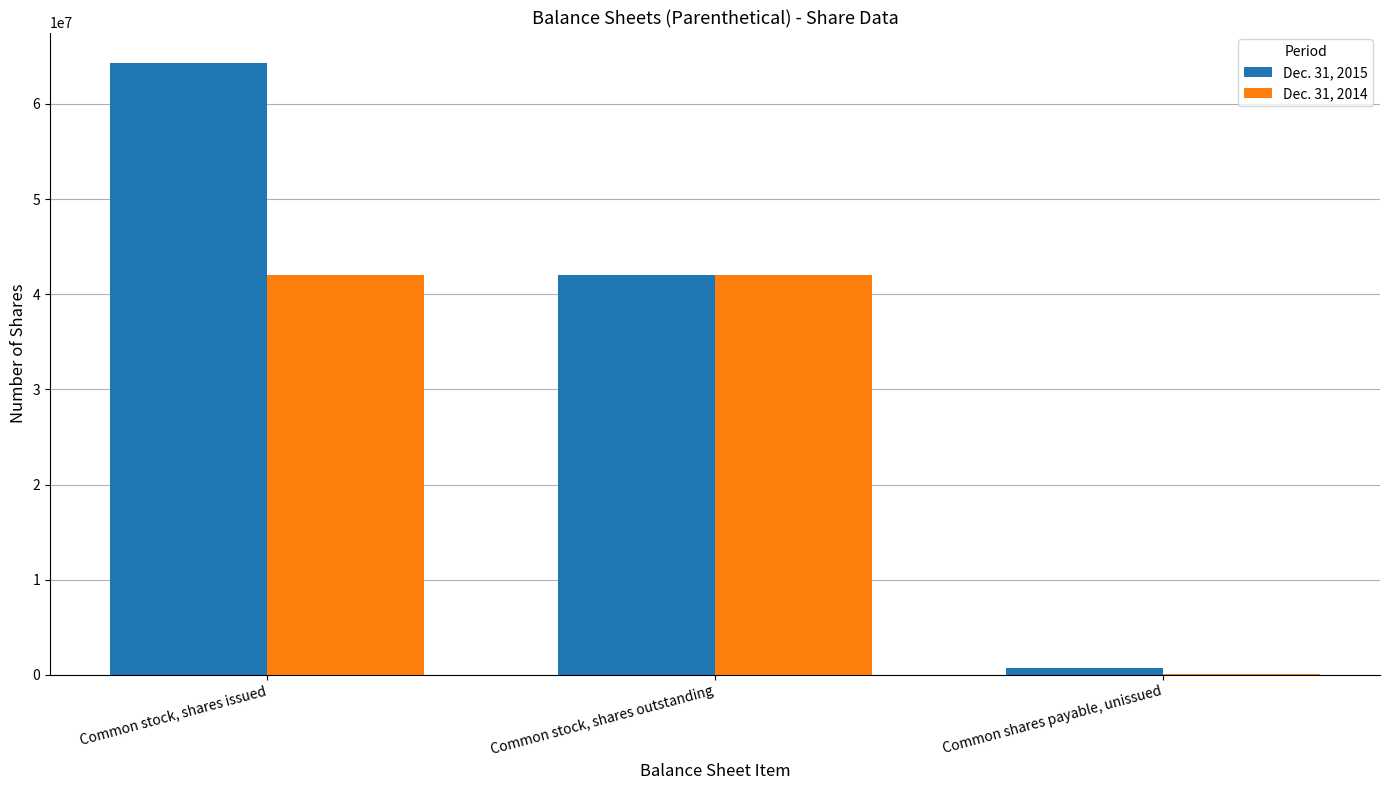

Which series has the largest range (max minus min)?

Dec. 31, 2015